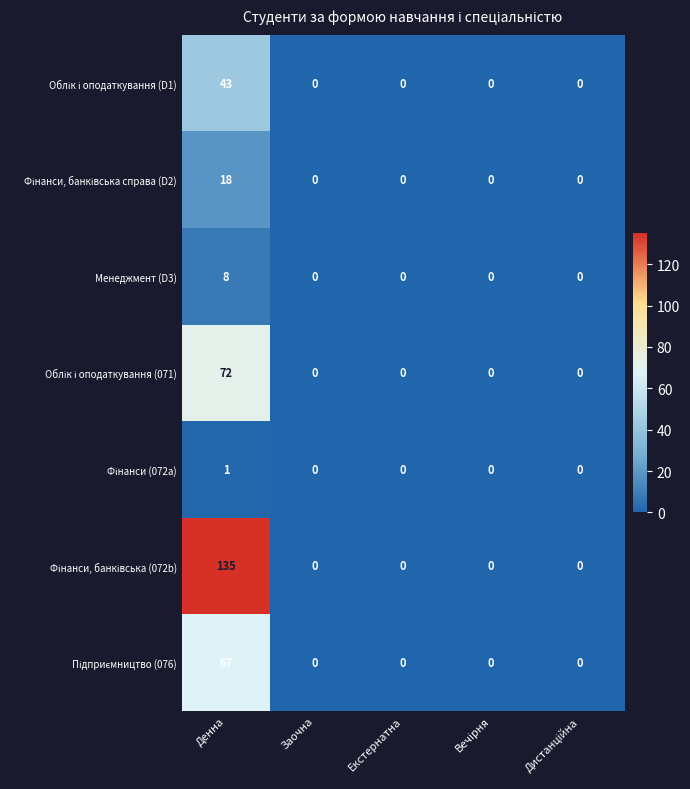

Which category has the highest value in the Менеджмент (D3) series?

Денна